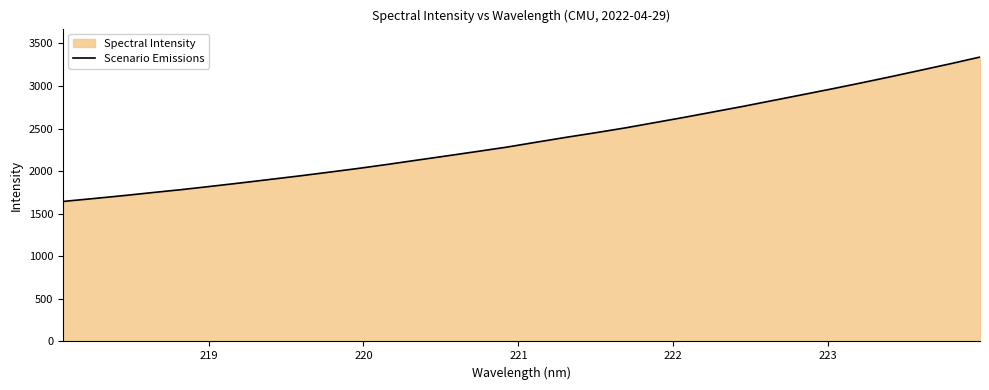

What is the smallest value displayed?

1643.5